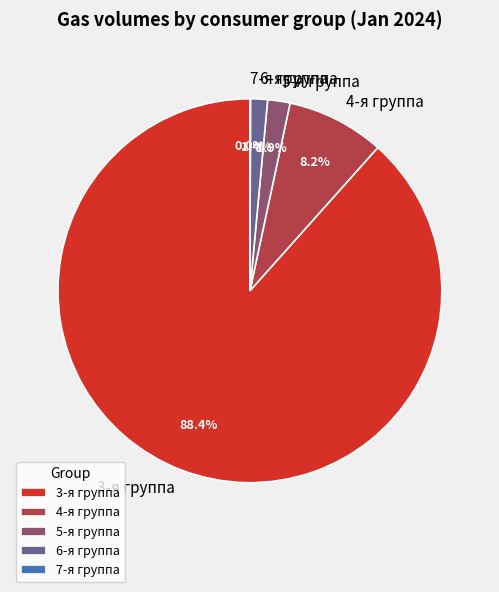

Between 3-я группа and 5-я группа, which is larger?

3-я группа